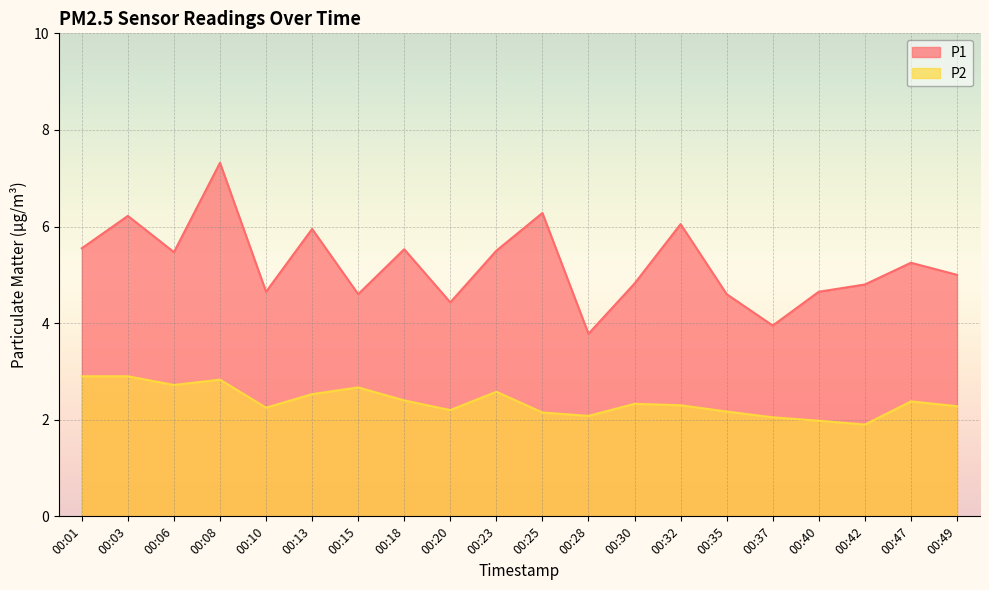

Rank the categories by P2 value from lowest to highest.

00:42, 00:40, 00:37, 00:28, 00:25, 00:35, 00:20, 00:10, 00:49, 00:32, 00:30, 00:47, 00:18, 00:13, 00:23, 00:15, 00:06, 00:08, 00:01, 00:03